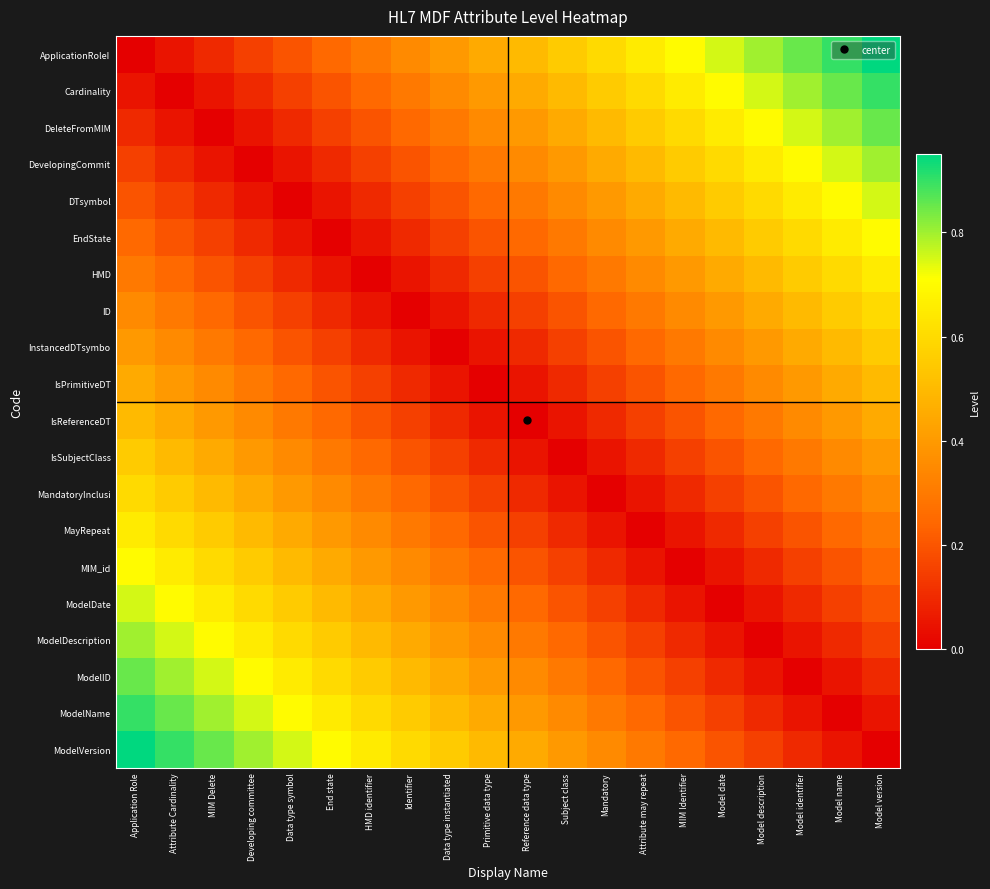

What is the total value across all series at MIM Delete?

7.8